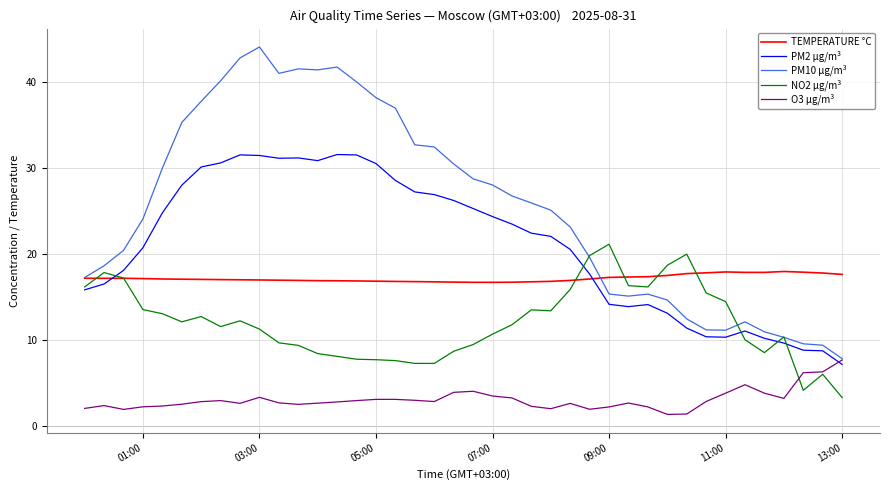

Which series has the largest total across all categories?

PM10 µg/m³